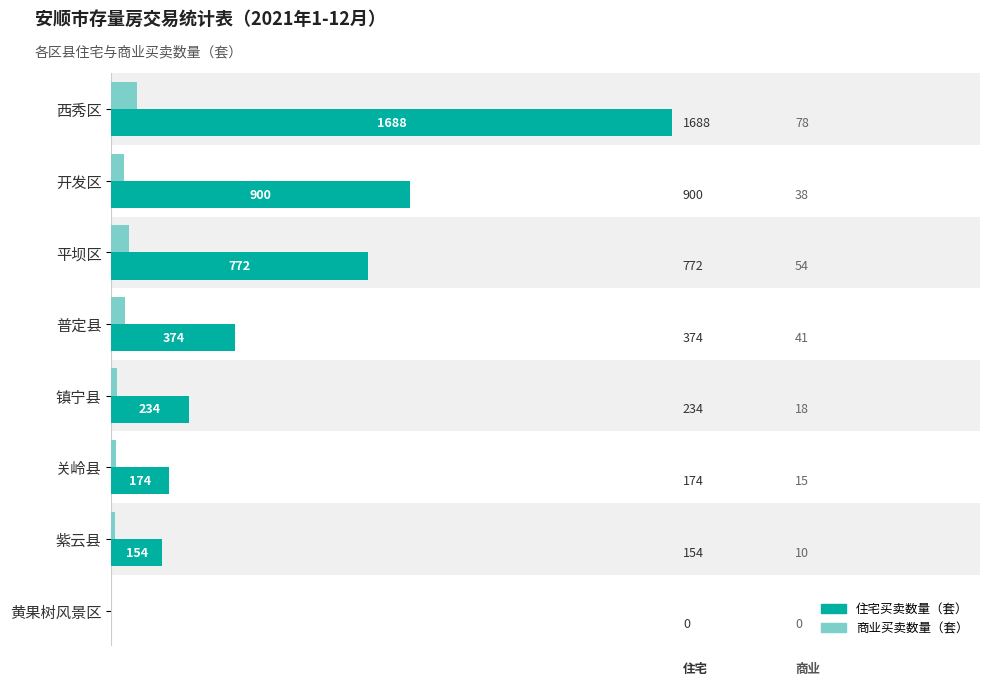

What is the sum of the 住宅买卖数量（套） values at 平坝区 and 紫云县?

926